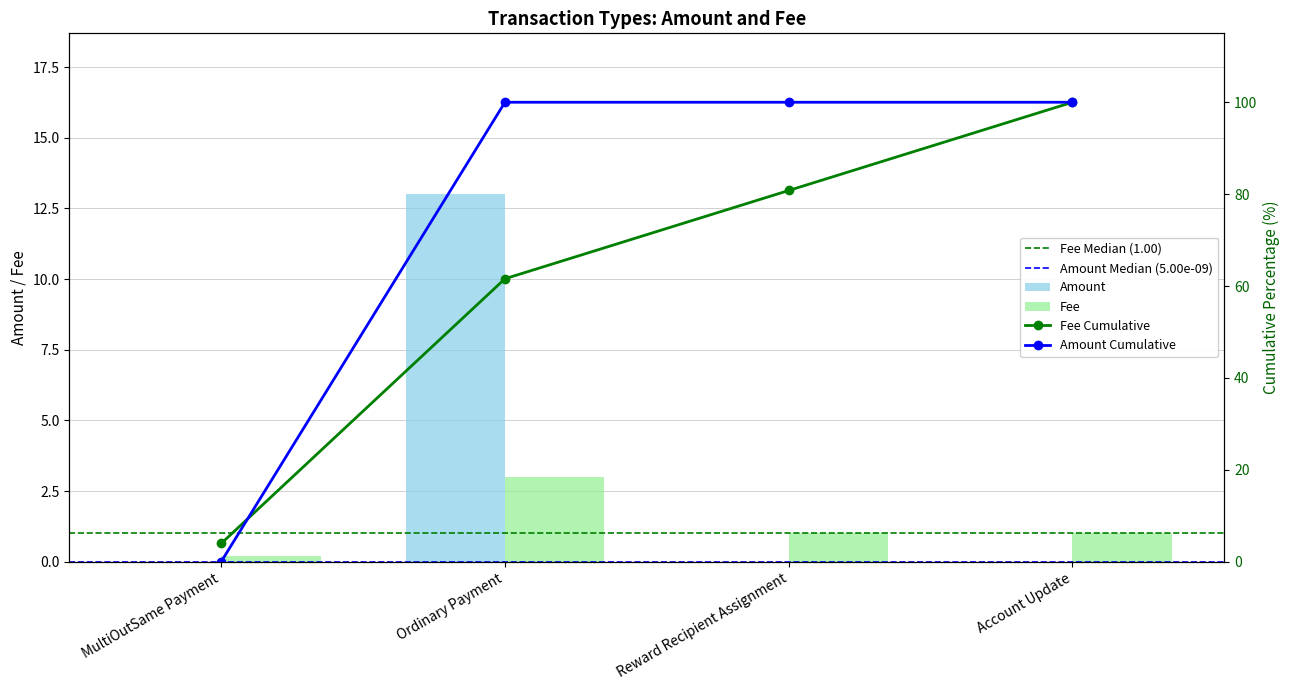

What is the label of the 2nd bar from the left?

Ordinary Payment